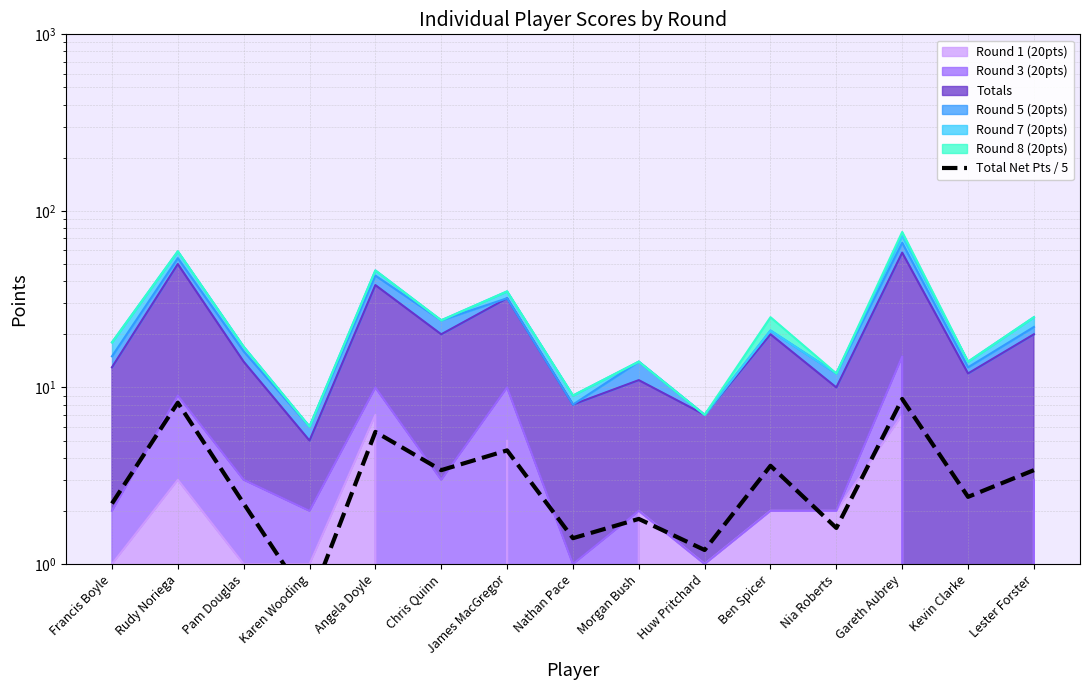

What is the difference between the maximum and minimum values?

8.0